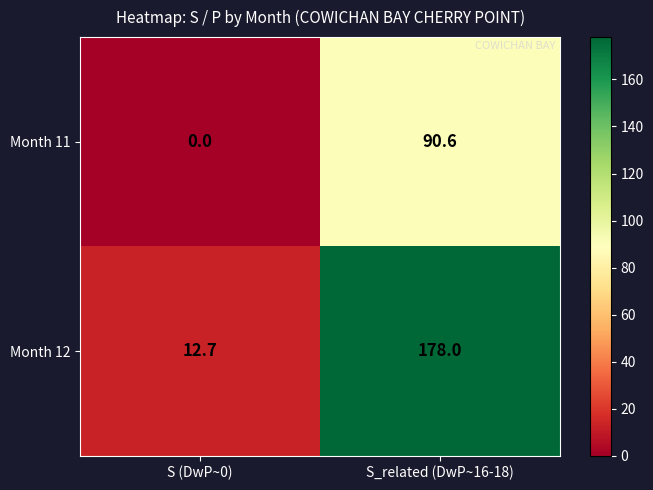

Reading left to right, list all the values displayed in this chart.

Month 11: S (DwP~0)=0.0	S_related (DwP~16-18)=90.6
Month 12: S (DwP~0)=12.7	S_related (DwP~16-18)=178.0